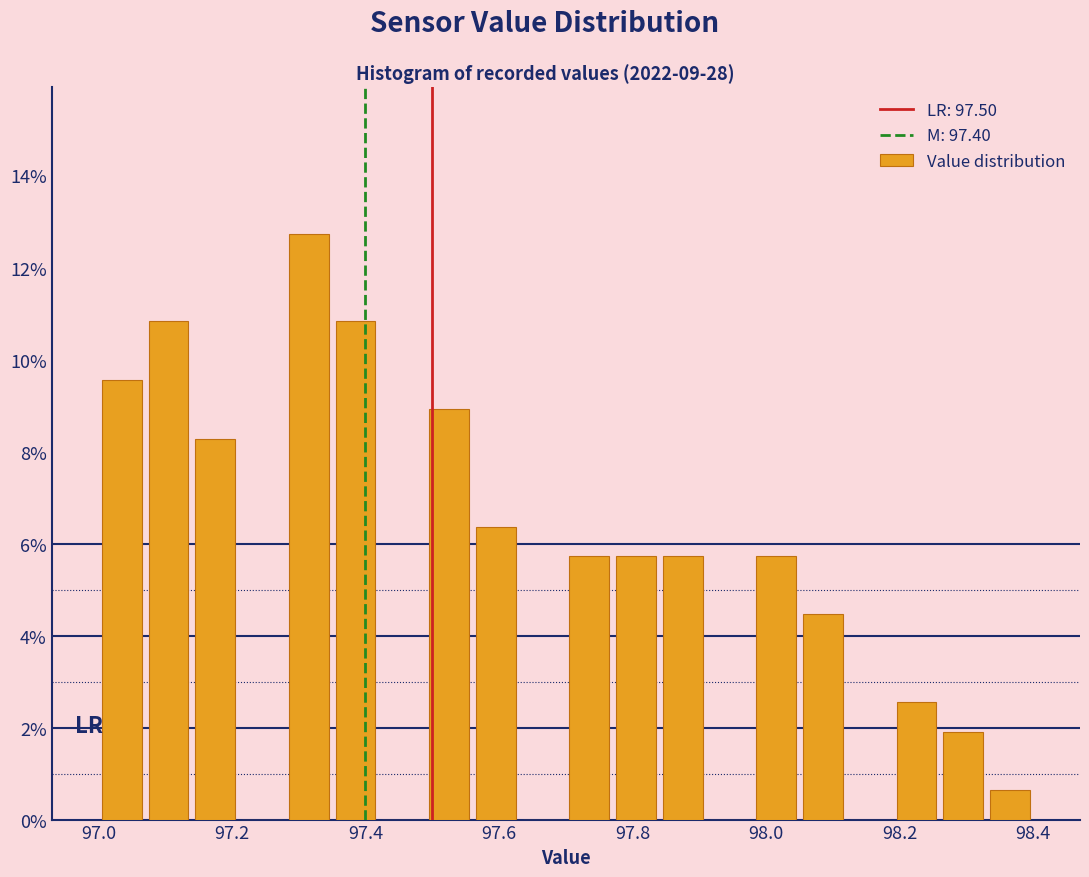

Read against the x-axis, roughly where is the centre of the tallest bar?

97.32